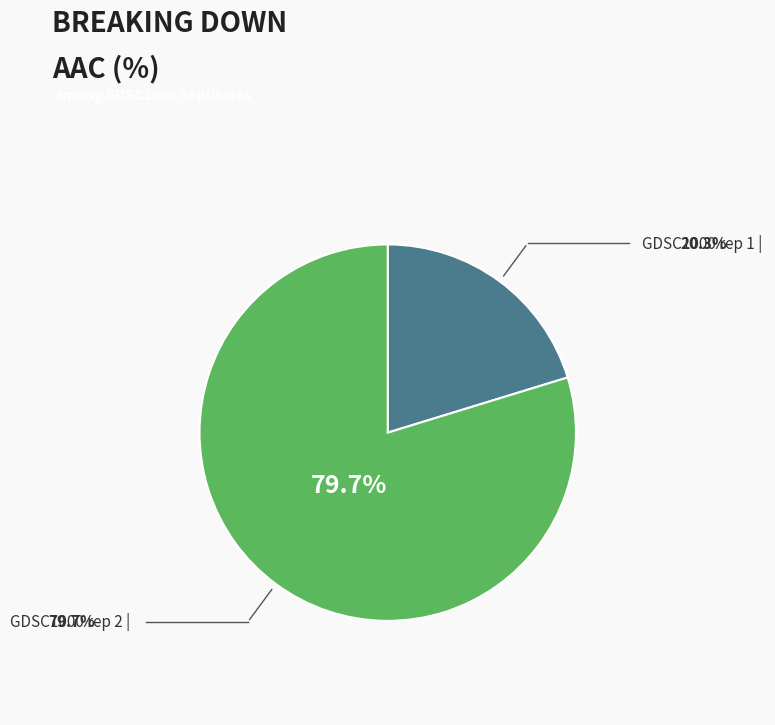

Is there any slice that represents more than half of the pie?

Yes